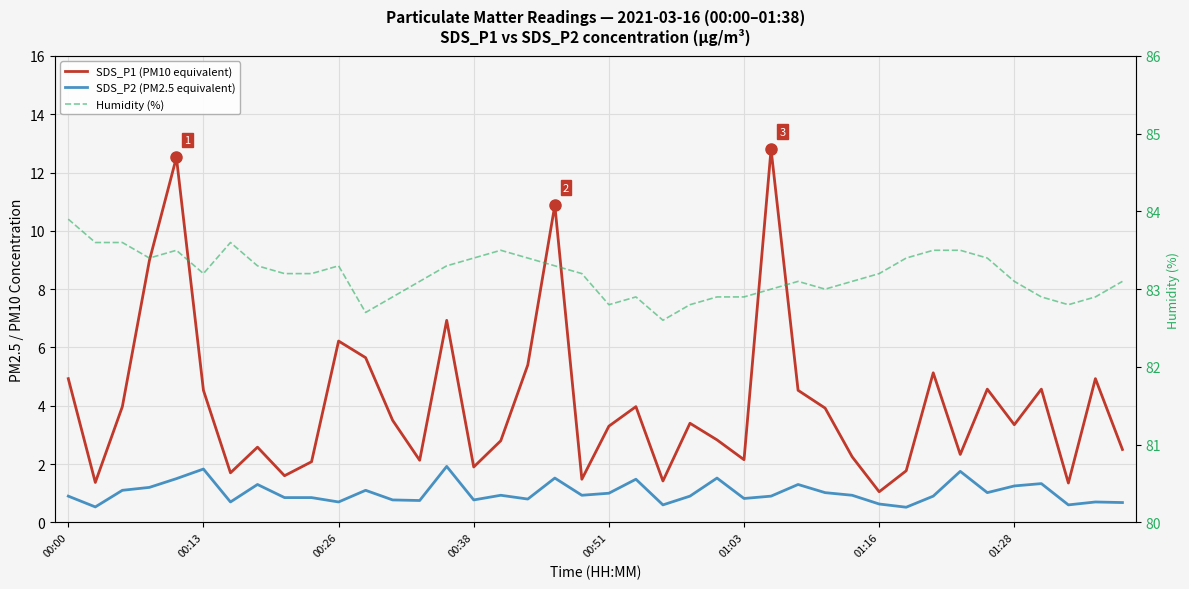

Reading right to left, list all the values displayed in this chart.

SDS_P1 (PM10 equivalent): 2.5	4.9	1.4	4.6	3.4	4.6	2.3	5.1	1.8	1.1	2.2	3.9	4.5	12.8	2.1	2.8	3.4	1.4	4.0	3.3	1.5	10.9	5.4	2.8	1.9	6.9	2.1	3.5	5.7	6.2	2.1	1.6	2.6	1.7	4.5	12.5	9.0	4.0	1.4	4.9
SDS_P2 (PM2.5 equivalent): 0.7	0.7	0.6	1.3	1.2	1.0	1.8	0.9	0.5	0.6	0.9	1.0	1.3	0.9	0.8	1.5	0.9	0.6	1.5	1.0	0.9	1.5	0.8	0.9	0.8	1.9	0.8	0.8	1.1	0.7	0.8	0.8	1.3	0.7	1.8	1.5	1.2	1.1	0.5	0.9
Humidity (%): 83.1	82.9	82.8	82.9	83.1	83.4	83.5	83.5	83.4	83.2	83.1	83.0	83.1	83.0	82.9	82.9	82.8	82.6	82.9	82.8	83.2	83.3	83.4	83.5	83.4	83.3	83.1	82.9	82.7	83.3	83.2	83.2	83.3	83.6	83.2	83.5	83.4	83.6	83.6	83.9